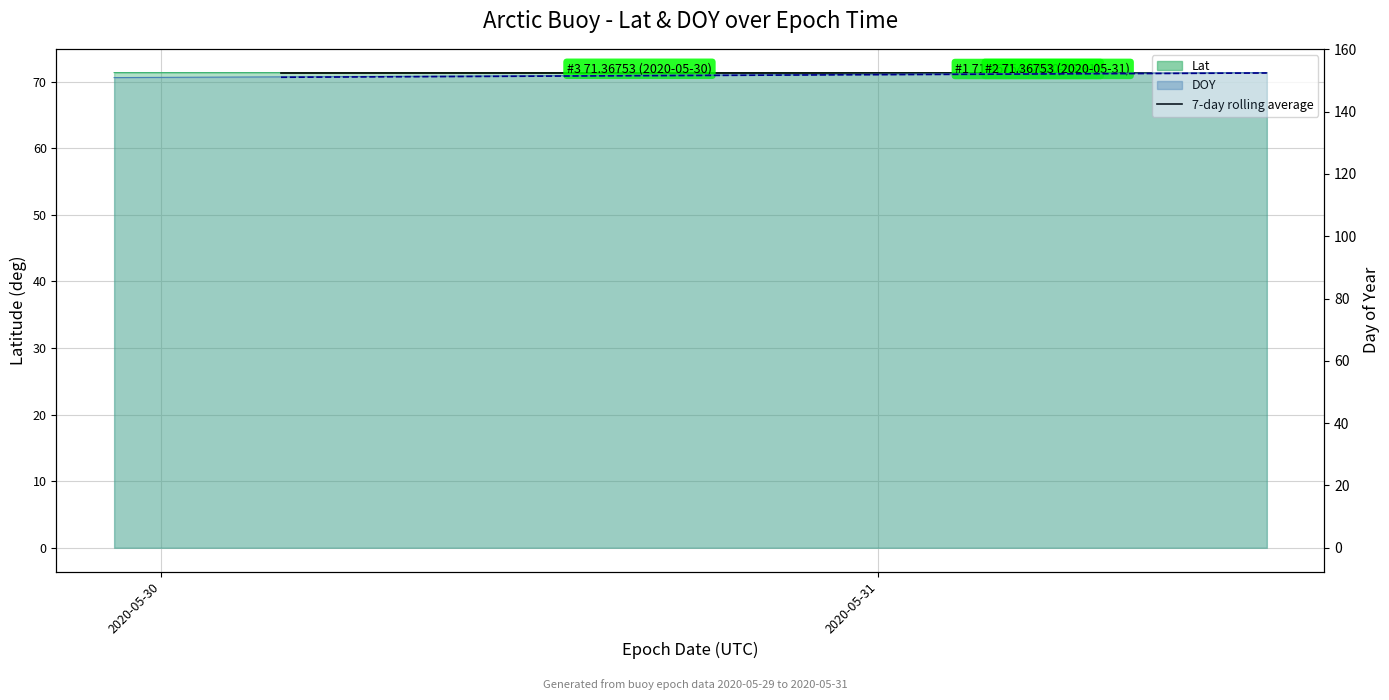

True or false: 7-day rolling average (DOY) has more than 2 interior local peaks.

False